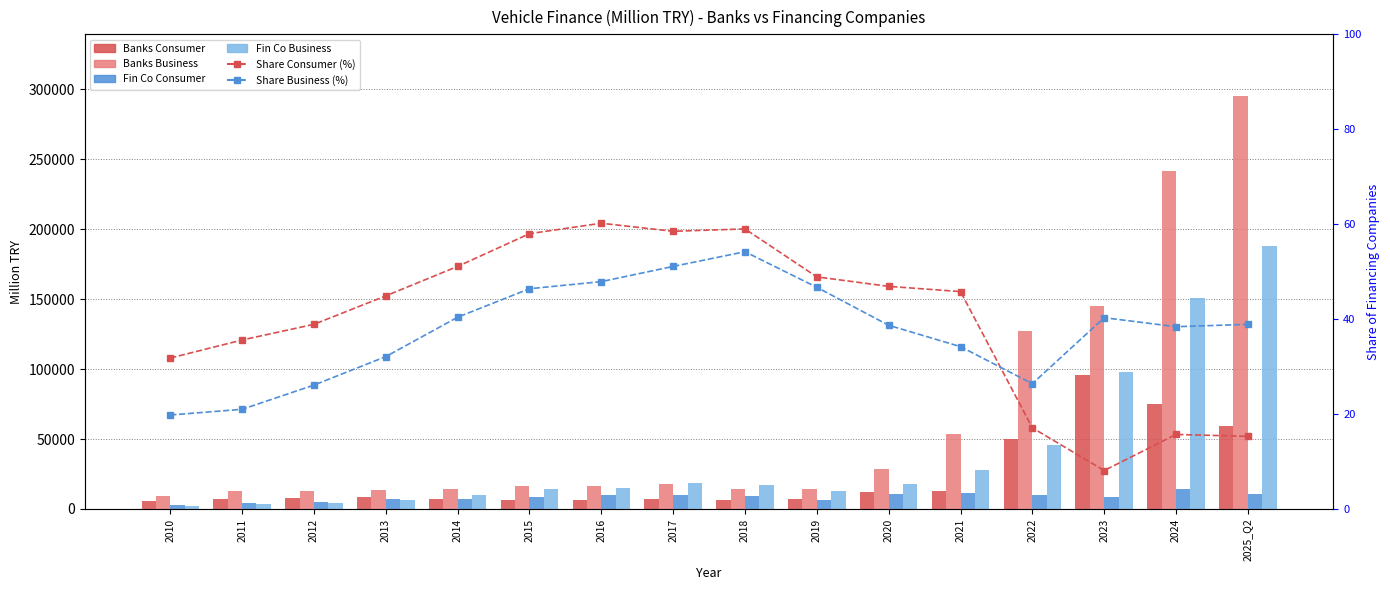

Which category has the lowest value across all series?

2023